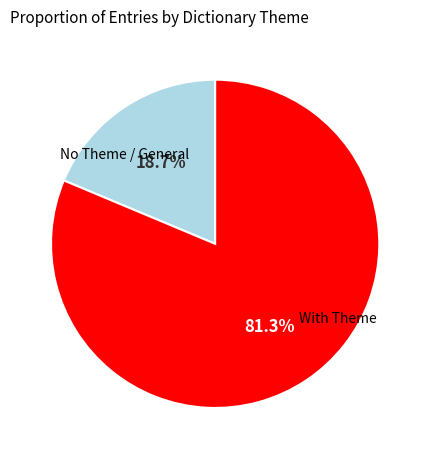

Does any single category account for the majority?

Yes